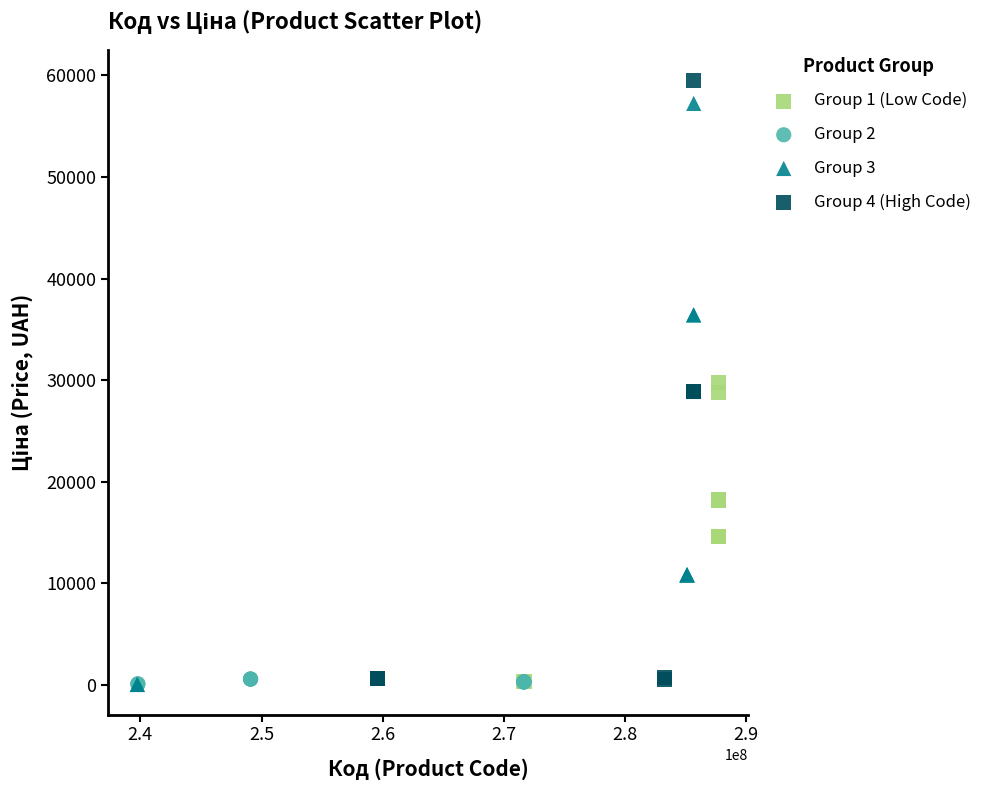

Which series has the widest spread of Y values?

Group 4 (High Code)